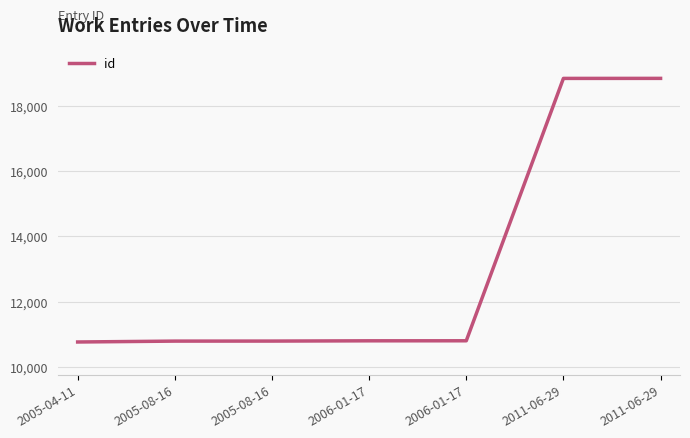

How many values are below 10804?

3